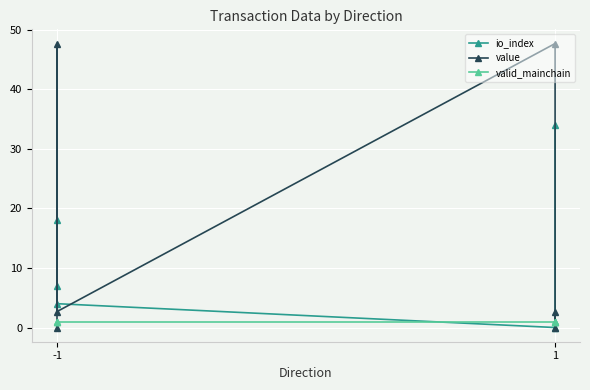

Between -1 and 1, which series saw the biggest shift?

io_index